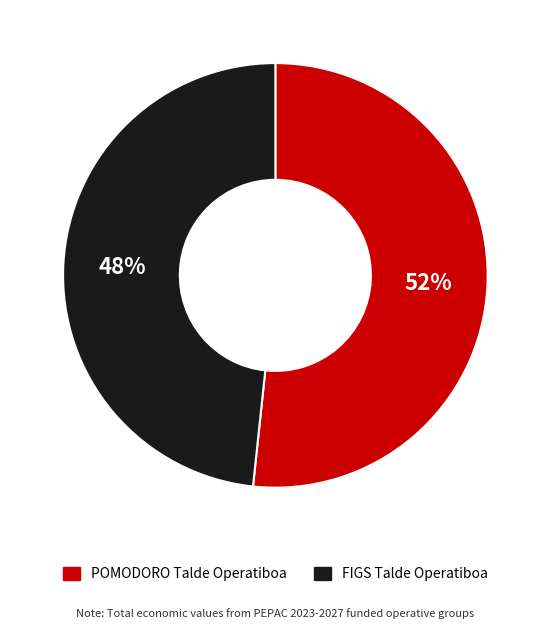

What percentage is the POMODORO Talde Operatiboa slice, to the nearest percent?

52%